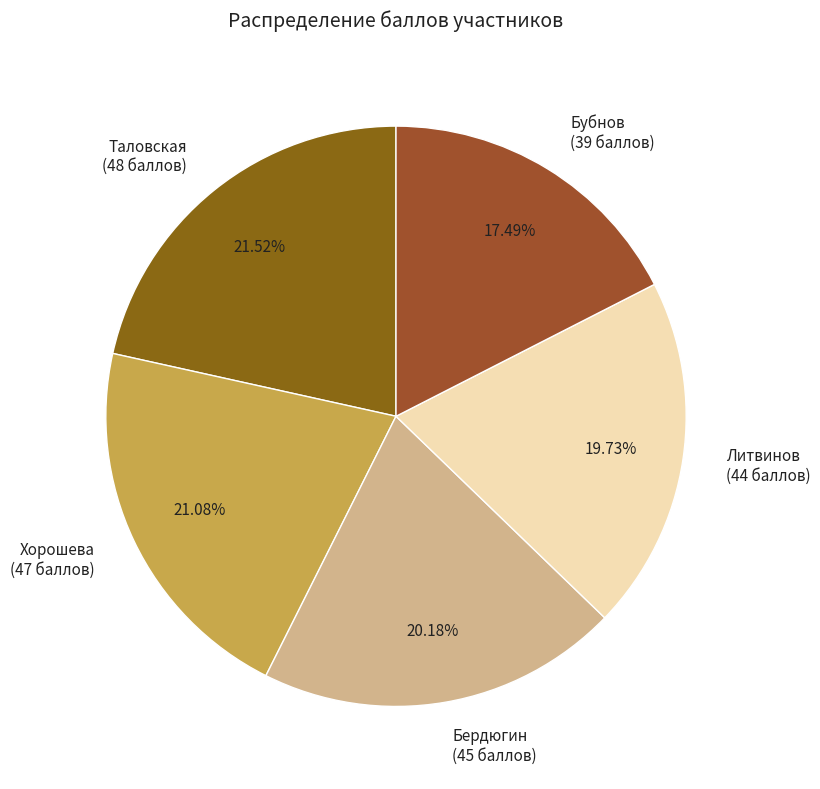

Combined, do Бердюгин (45 баллов) and Таловская (48 баллов) account for over 50%?

No